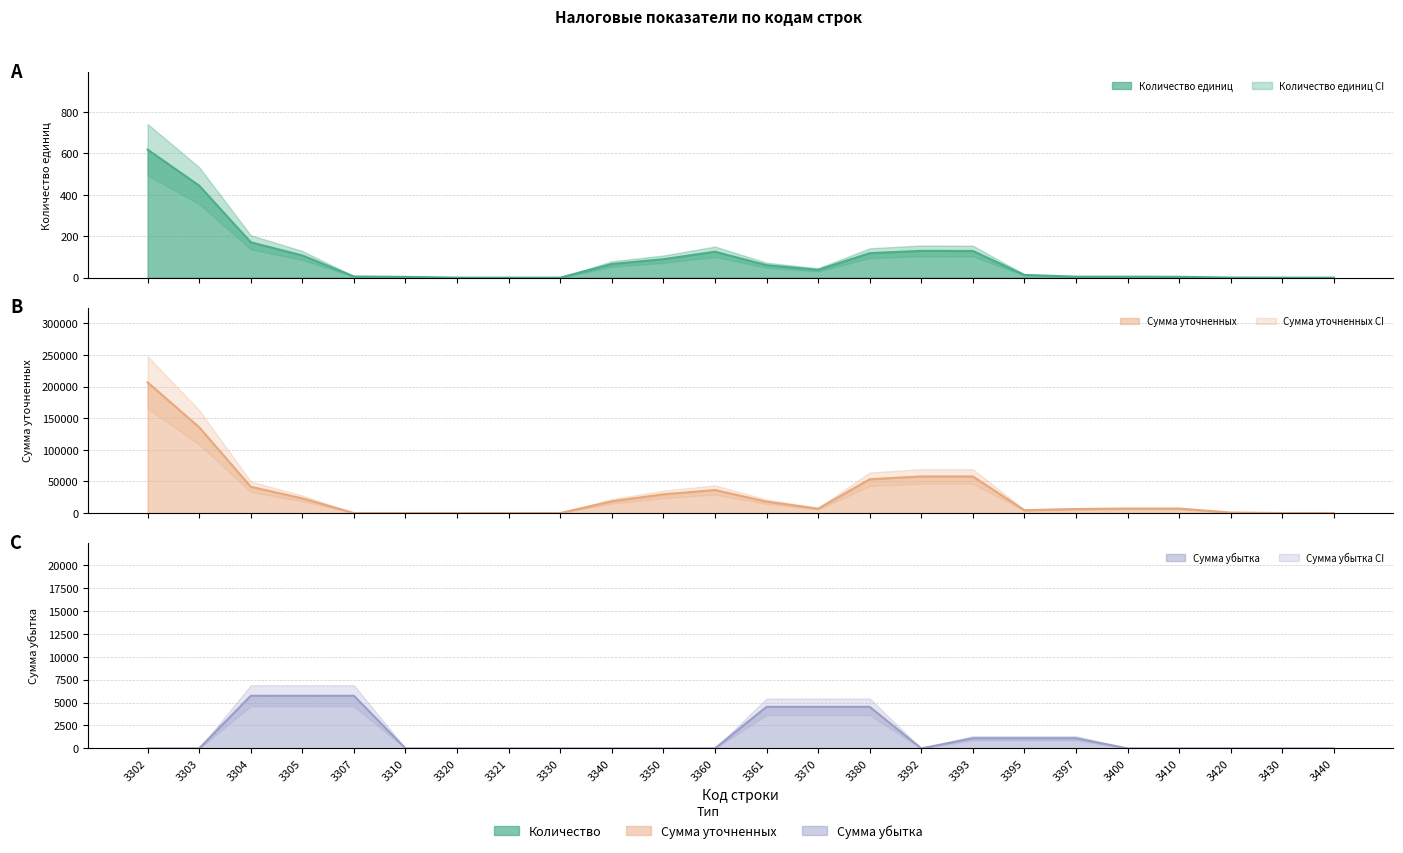

Which category has the highest value across all series?

3302